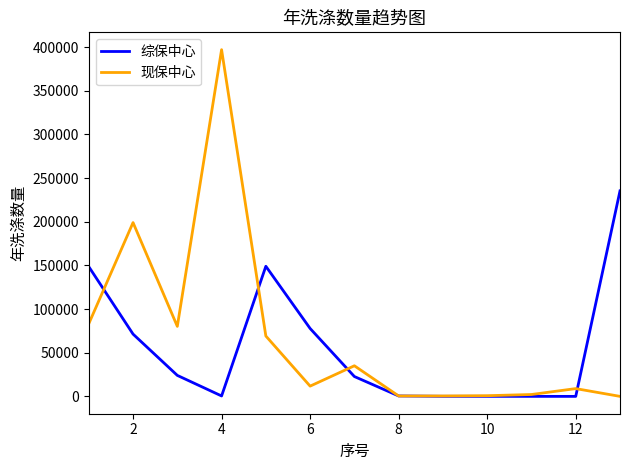

What is the highest value of the 综保中心 series?

235305